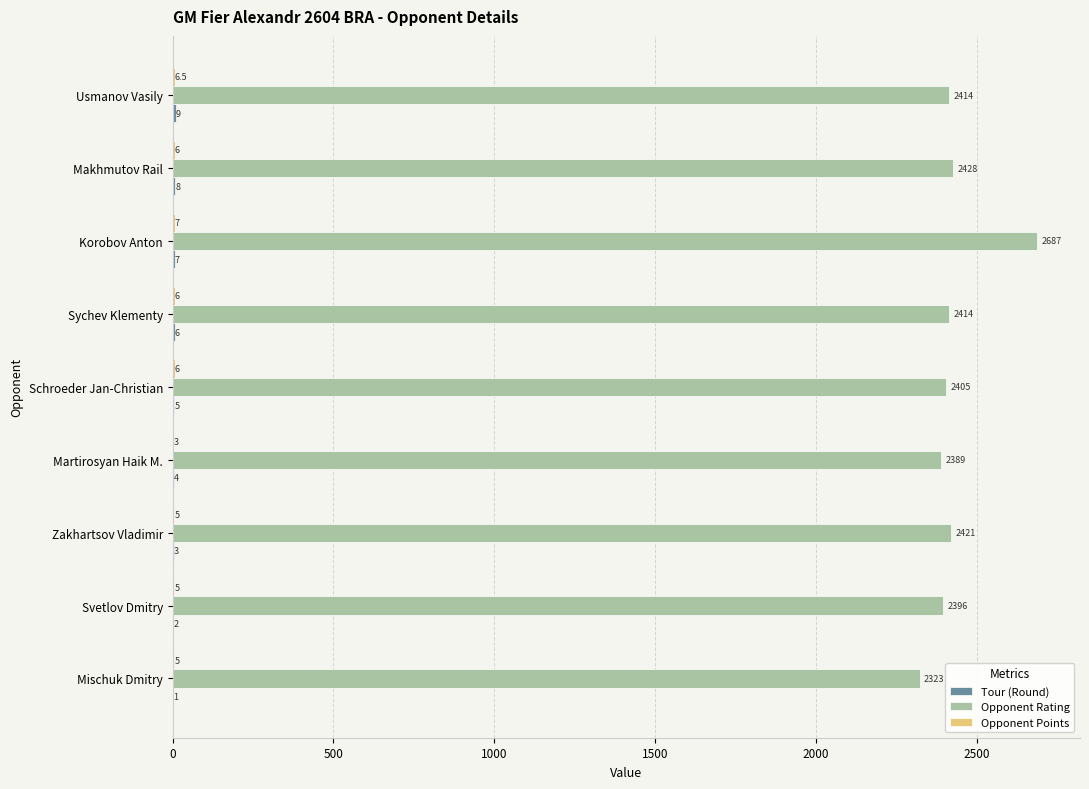

What is the maximum value shown in the chart?

2687.0